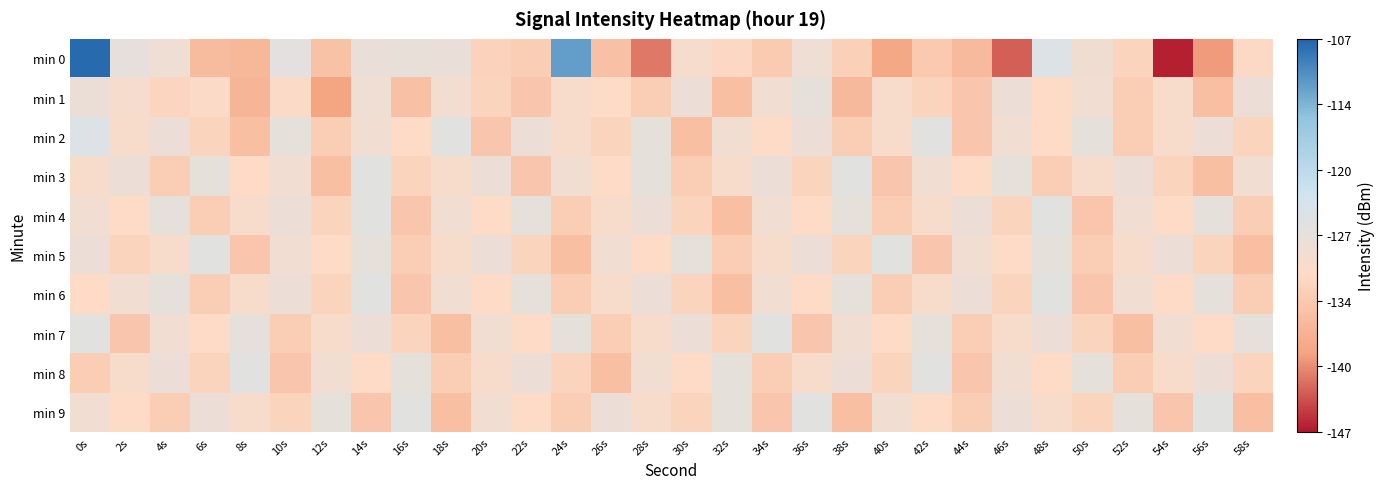

What is the difference between the highest and lowest values at 14s?

8.0